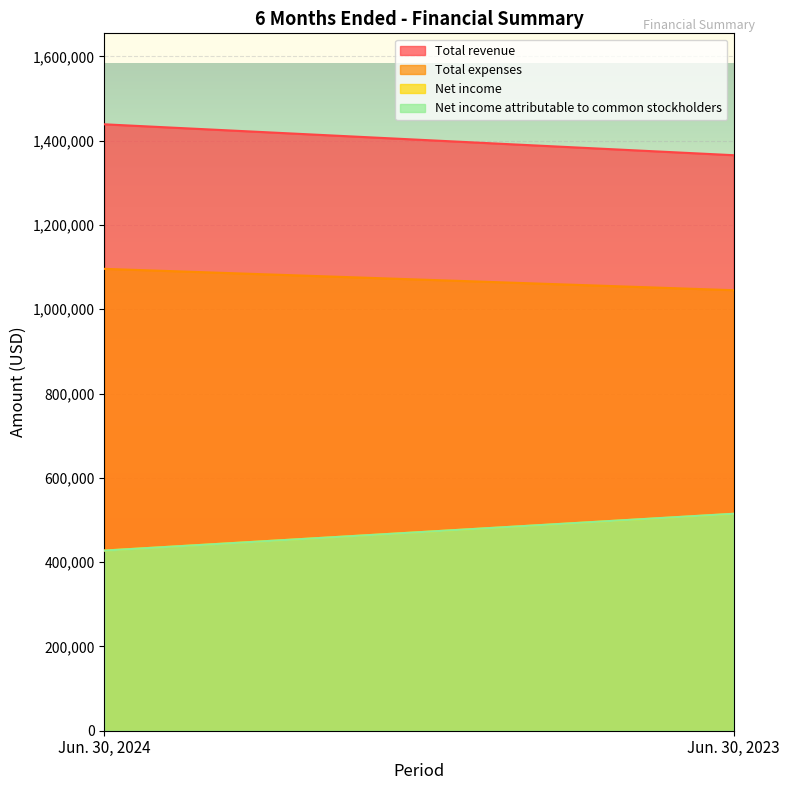

Which category has the lowest value in the Net income attributable to common stockholders series?

Jun. 30, 2024